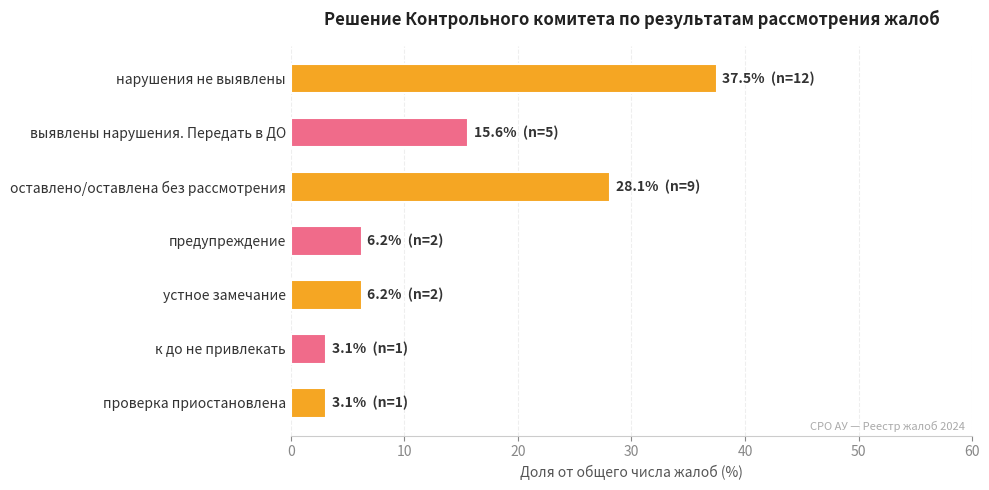

What is the smallest value displayed?

3.1